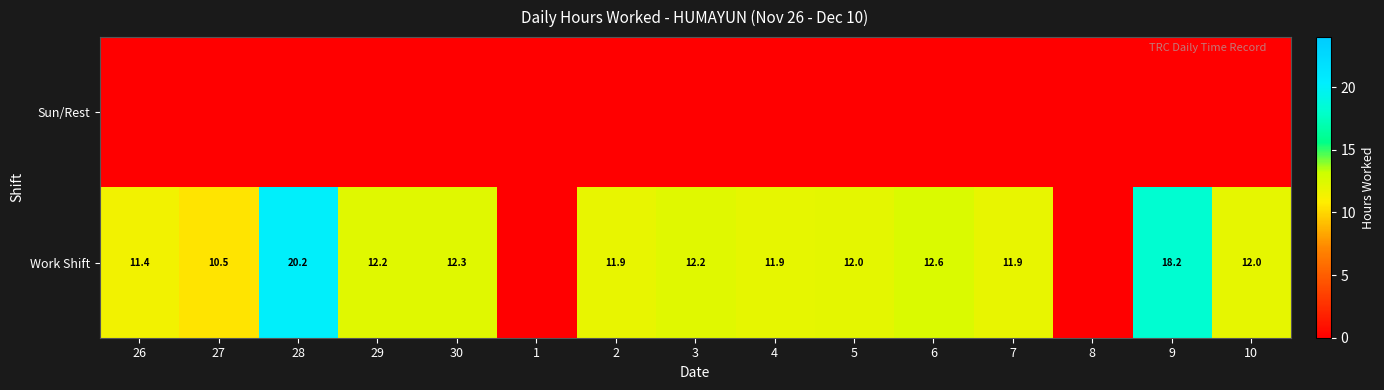

What is the greatest value displayed?

20.2